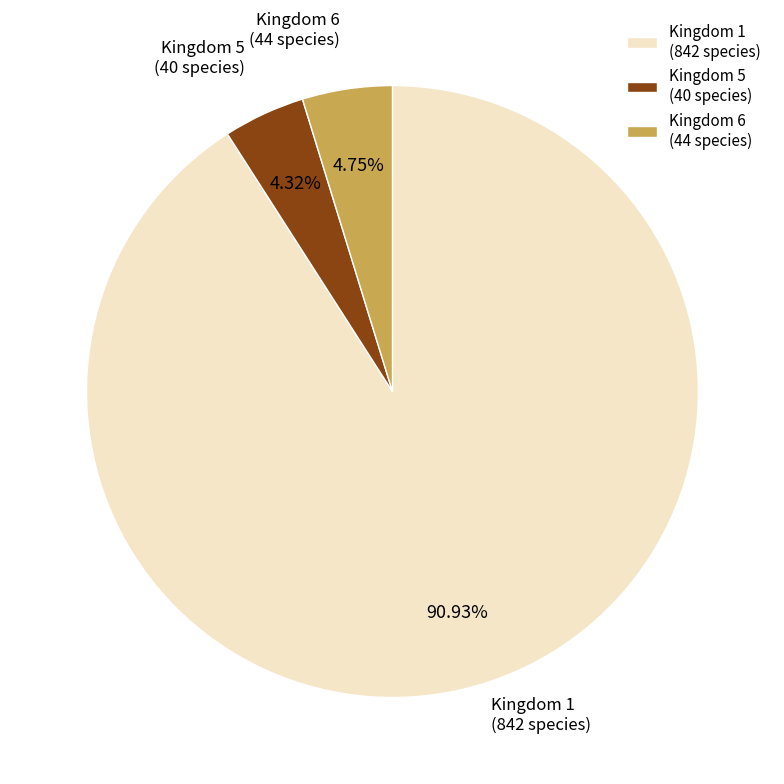

To the nearest percent, what is the average slice percentage?

33%